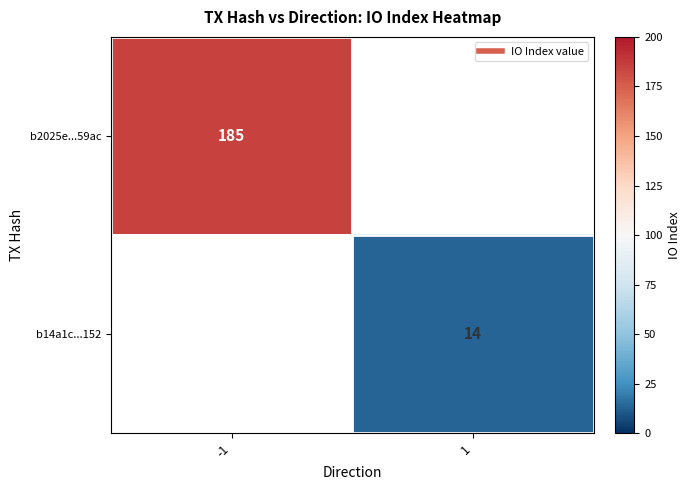

At which category does the chart reach its minimum across all series?

1